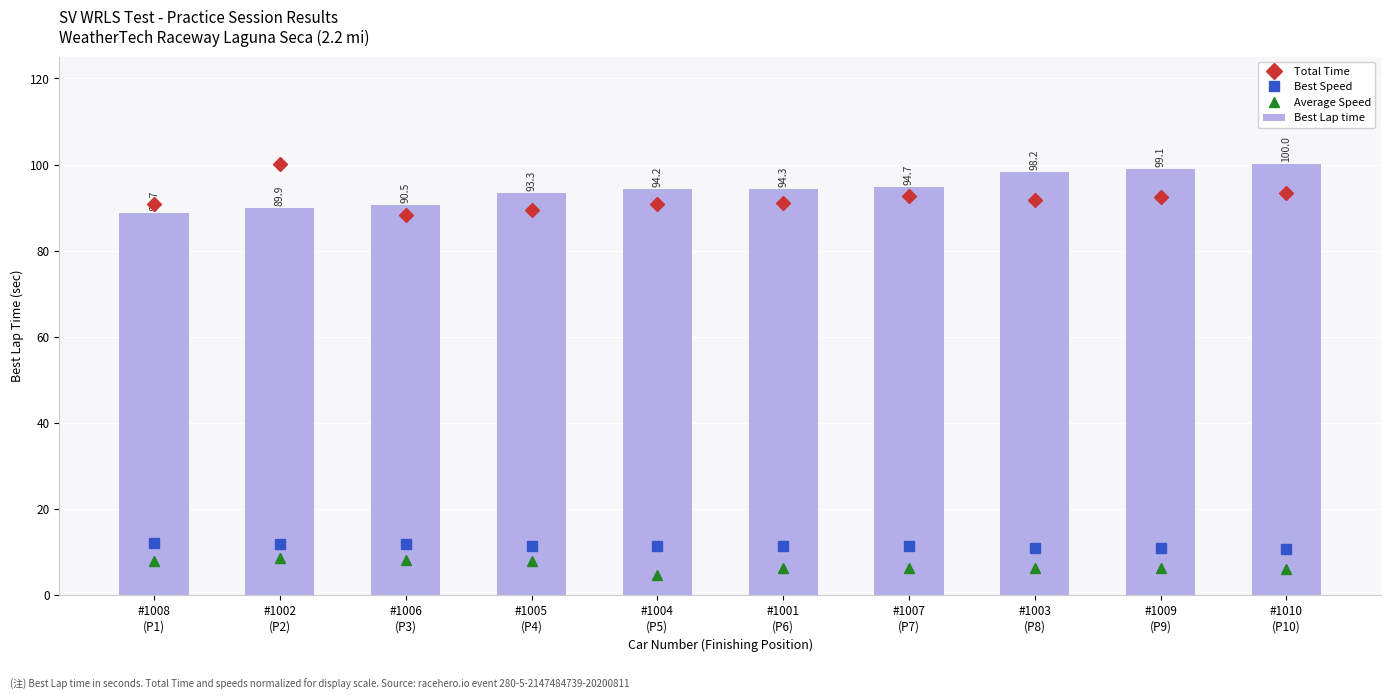

What position from the left is #1002
(P2)?

2